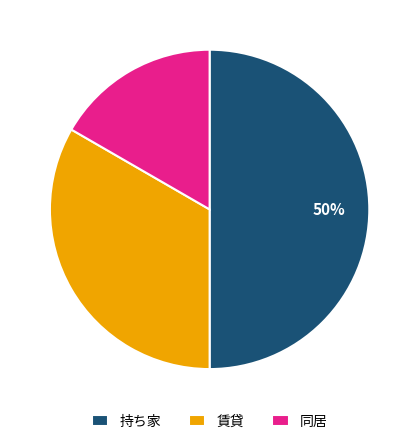

To the nearest percent, what is the difference between the largest and smallest slice percentages?

33%